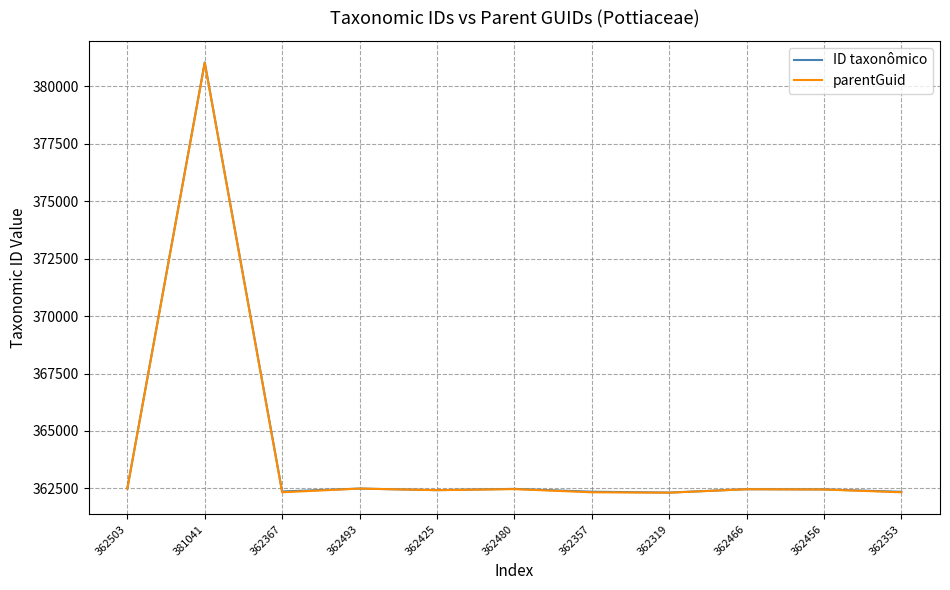

Is it true that ID taxonômico equals 381041 at 381041?

True